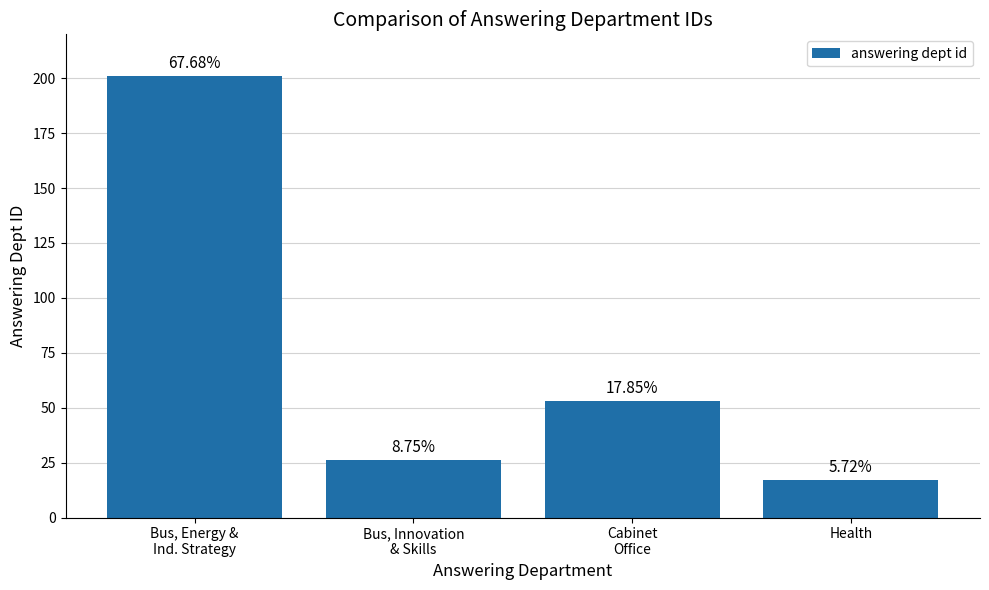

At which category does the chart reach its minimum across all series?

Health